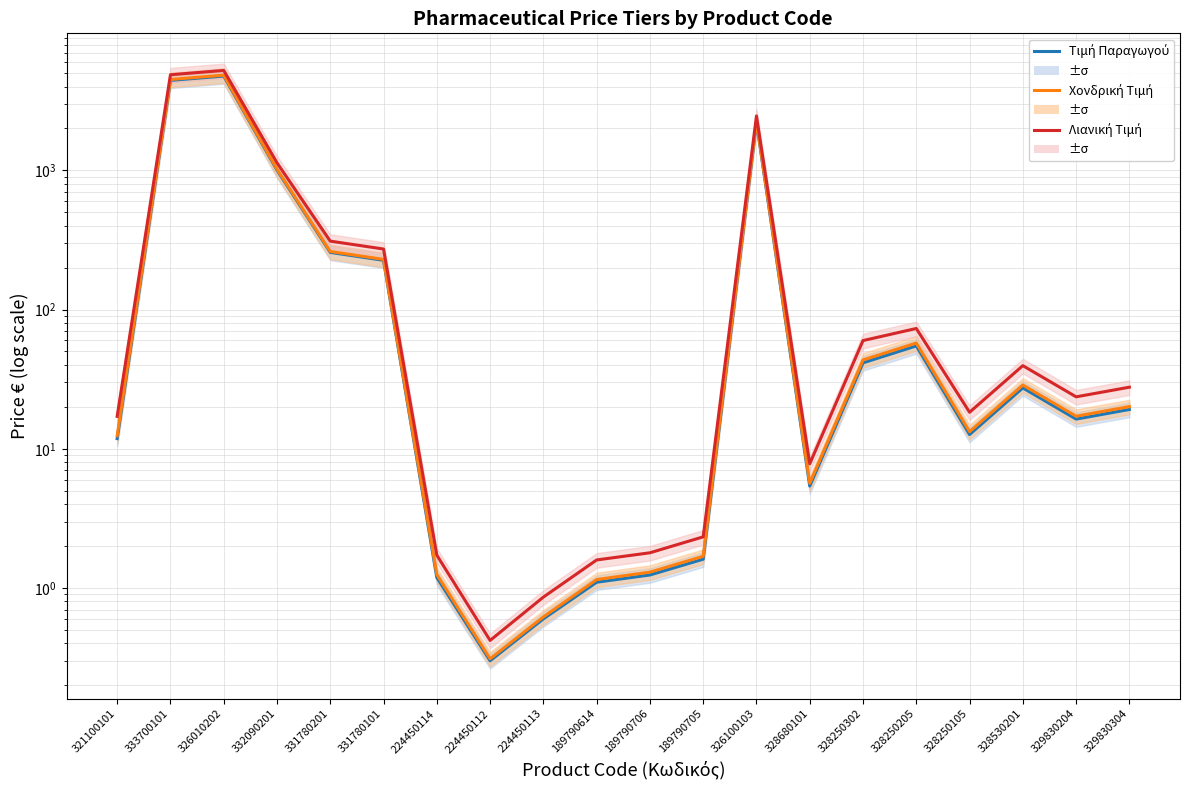

Reading left to right, transcribe all the data shown in this chart.

Τιμή Παραγωγού: 11.8	4432.6	4761.5	1003.7	257.5	226.0	1.2	0.3	0.6	1.1	1.2	1.6	2226.3	5.4	41.4	54.8	12.7	27.4	16.3	19.2
Χονδρική Τιμή: 12.4	4499.1	4832.9	1018.8	261.4	229.4	1.2	0.3	0.6	1.1	1.3	1.7	2259.7	5.7	43.5	57.5	13.3	28.7	17.1	20.1
Λιανική Τιμή: 17.1	4864.4	5225.4	1133.9	310.3	272.4	1.7	0.4	0.9	1.6	1.8	2.3	2461.1	7.8	59.9	73.2	18.3	39.6	23.6	27.7